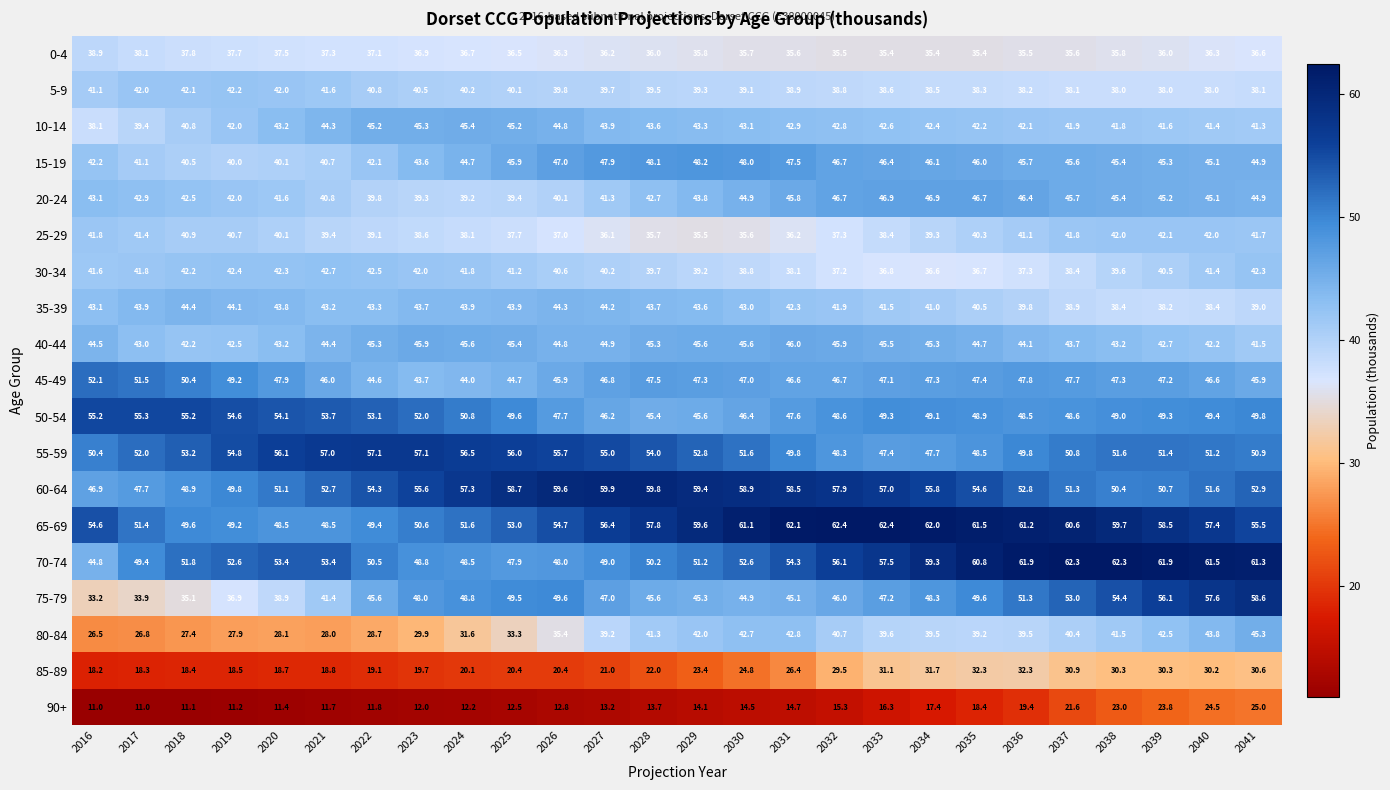

What is the spread (max minus min) of values at 2038?

39.3